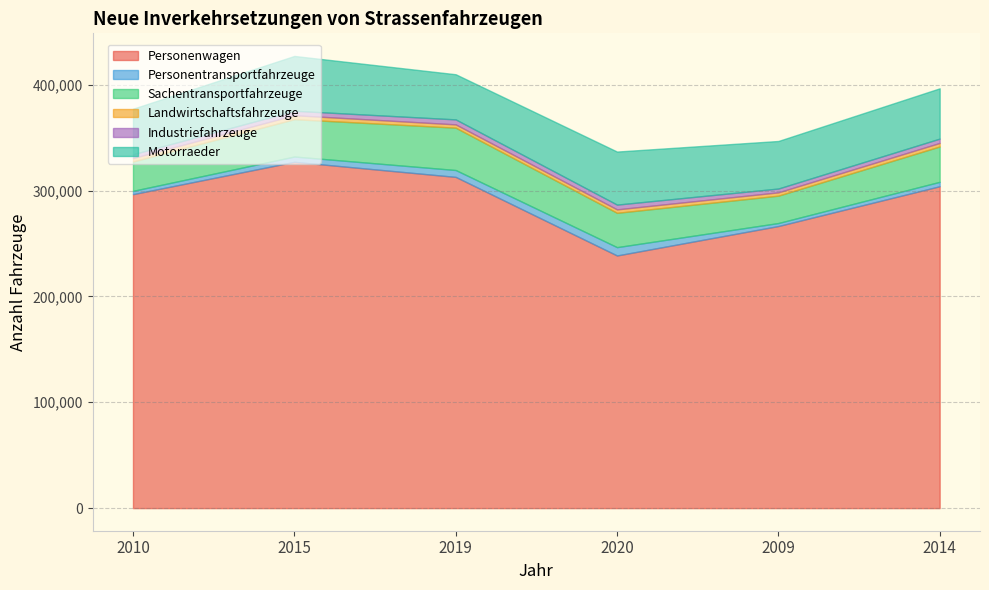

Reading left to right, transcribe all the data shown in this chart.

Personenwagen: 2010=296597	2015=327143	2019=312902	2020=238664	2009=266478	2014=304083
Personentransportfahrzeuge: 2010=3123	2015=4995	2019=6497	2020=7870	2009=2843	2014=4167
Sachentransportfahrzeuge: 2010=27727	2015=35290	2019=40008	2020=32430	2009=25853	2014=33405
Landwirtschaftsfahrzeuge: 2010=3262	2015=3740	2019=3115	2020=3252	2009=3134	2014=3326
Industriefahrzeuge: 2010=3577	2015=4213	2019=4700	2020=4505	2009=3604	2014=4086
Motorraeder: 2010=43031	2015=51787	2019=42654	2020=50120	2009=44917	2014=47521